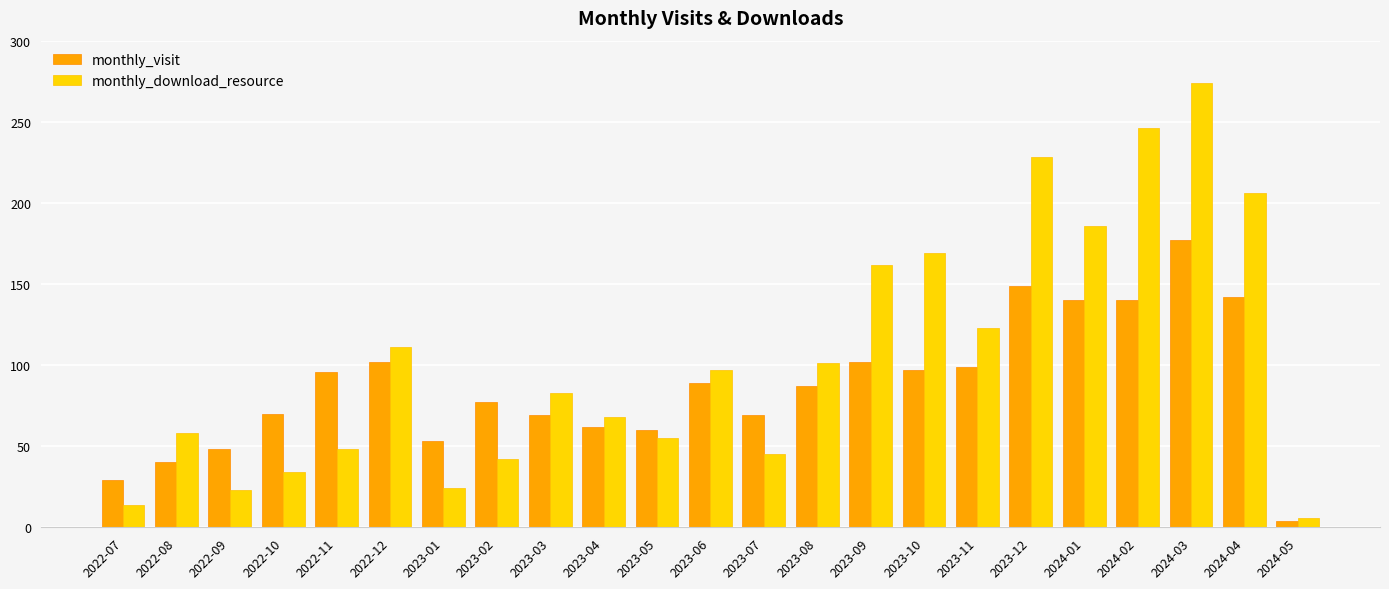

What is the total value across all series at 2023-11?

222